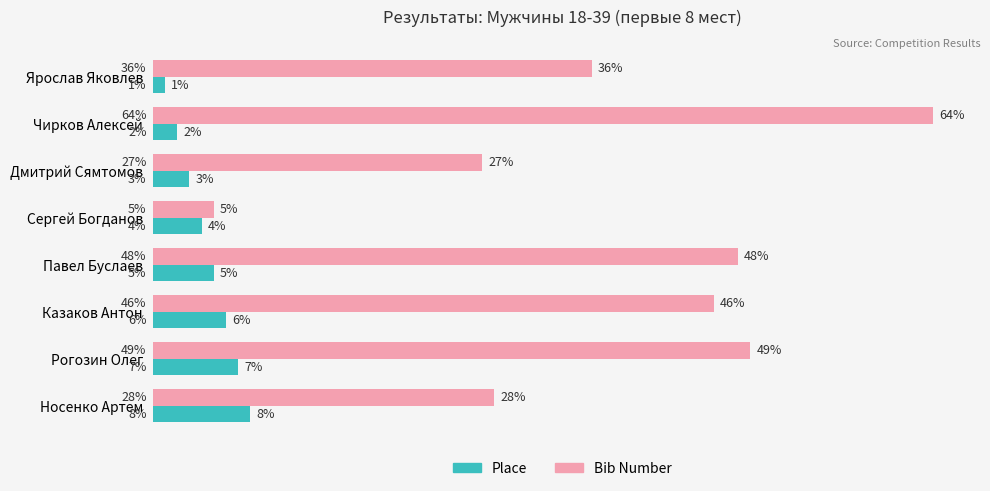

At which label is Bib Number closest to 34?

Ярослав Яковлев